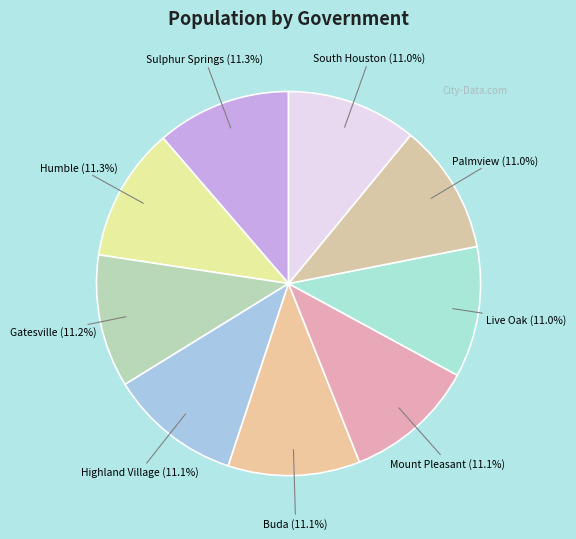

How many slices are in this pie chart?

9